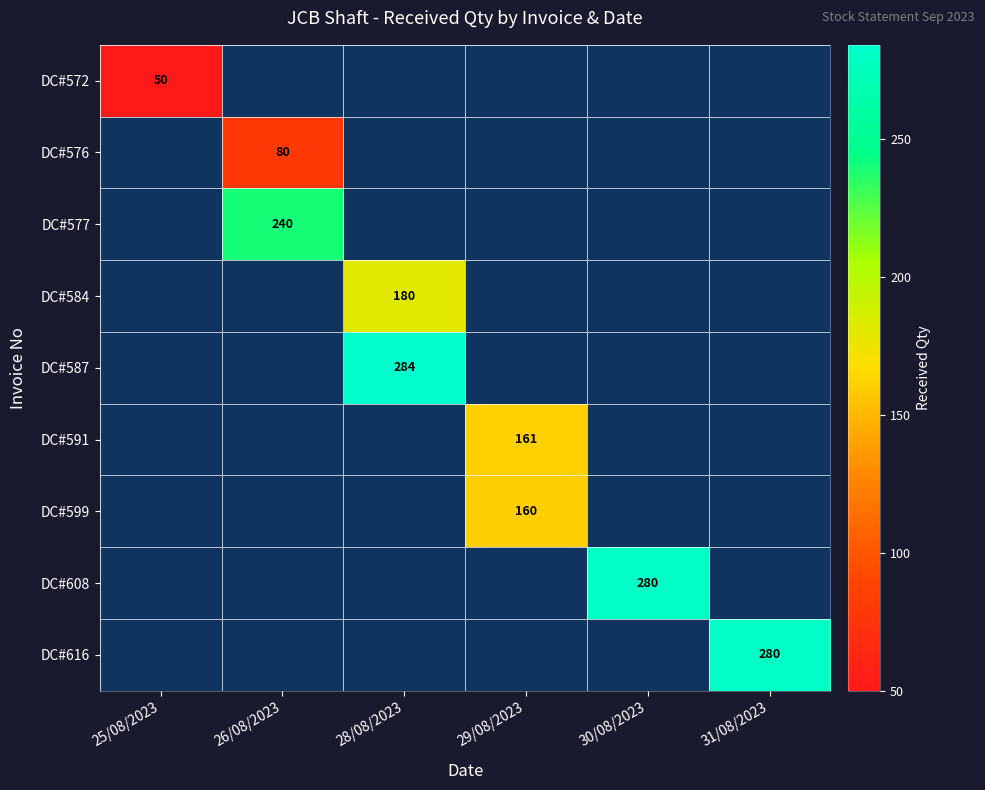

Is the value of DC#616 at 31/08/2023 greater than the value of DC#576 at 31/08/2023?

No